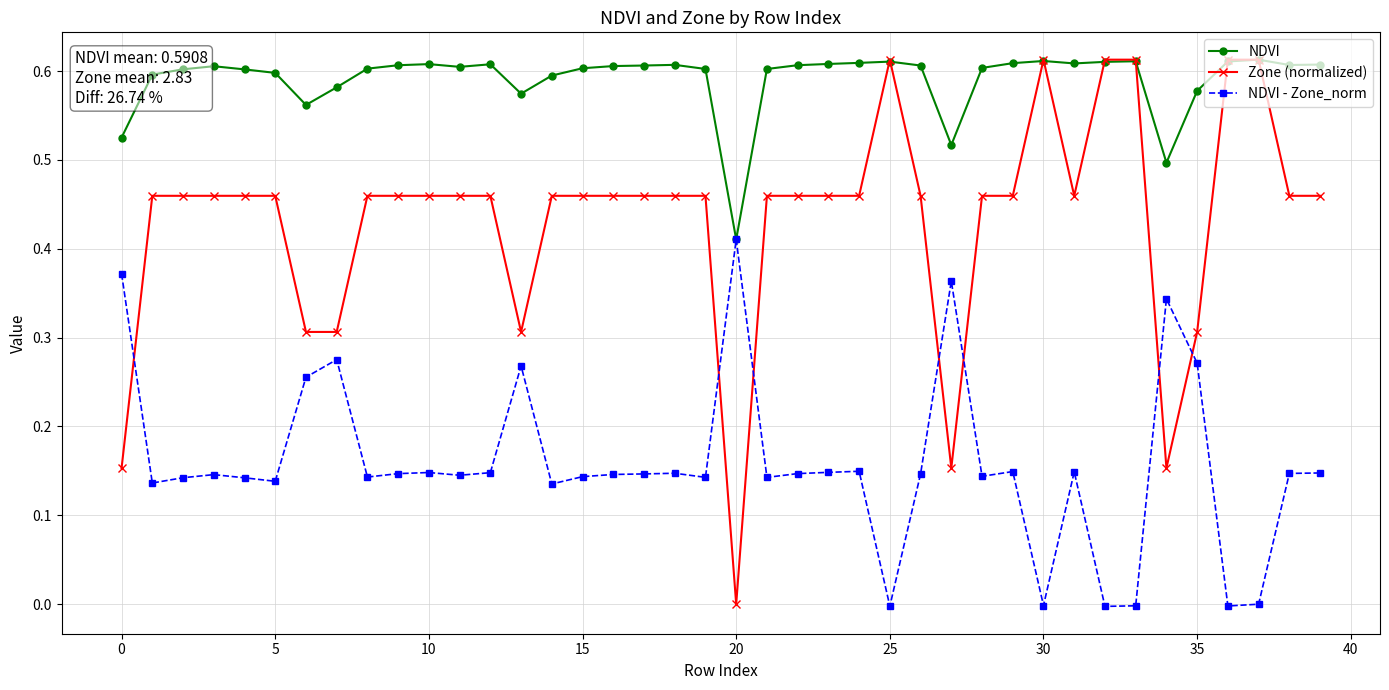

List the series in order of their overall mean, highest first.

NDVI, Zone (normalized), NDVI - Zone_norm